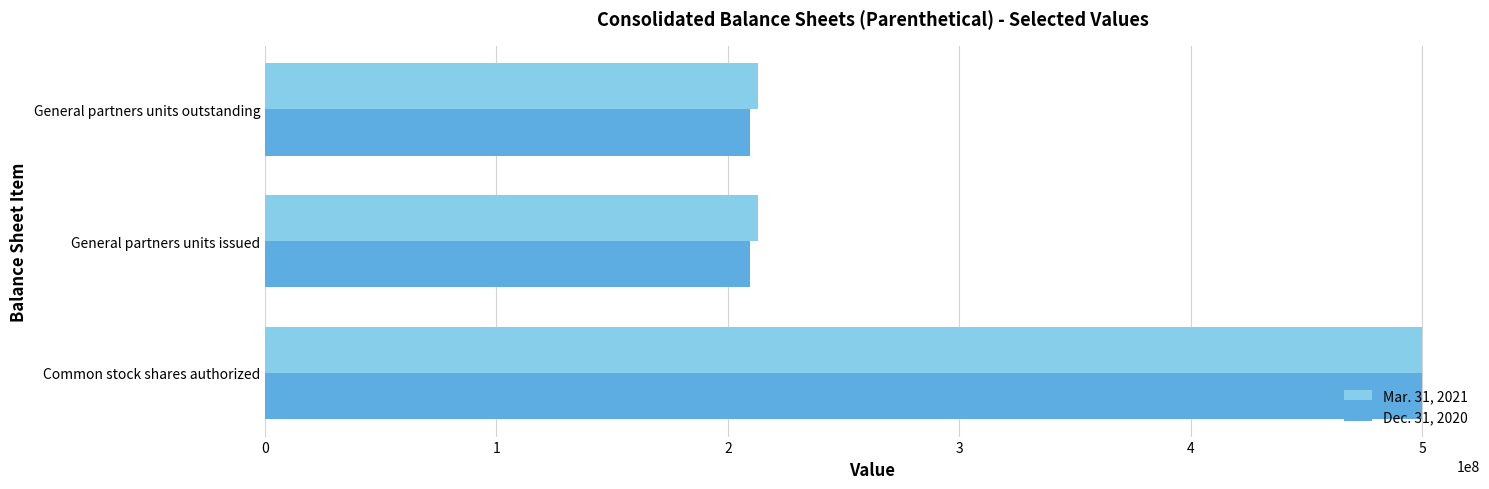

At how many categories does at least one series exceed 260131863?

1